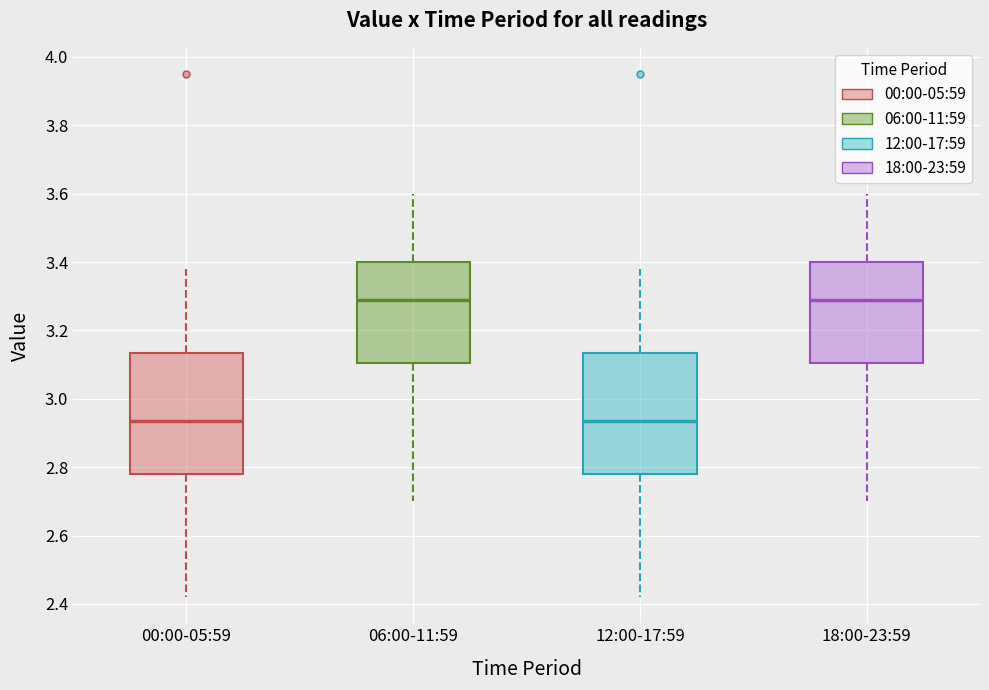

Reading left to right, read every box against the y-axis: the position of its median line, the range the box covers, and the ends of its whiskers. The values are not printed on the chart, so give them approximately, as read against the axis.

00:00-05:59: median 2.94, box 2.78 to 3.14, whiskers 2.42 to 3.38
06:00-11:59: median 3.30, box 3.10 to 3.40, whiskers 2.70 to 3.60
12:00-17:59: median 2.94, box 2.78 to 3.14, whiskers 2.42 to 3.38
18:00-23:59: median 3.30, box 3.10 to 3.40, whiskers 2.70 to 3.60